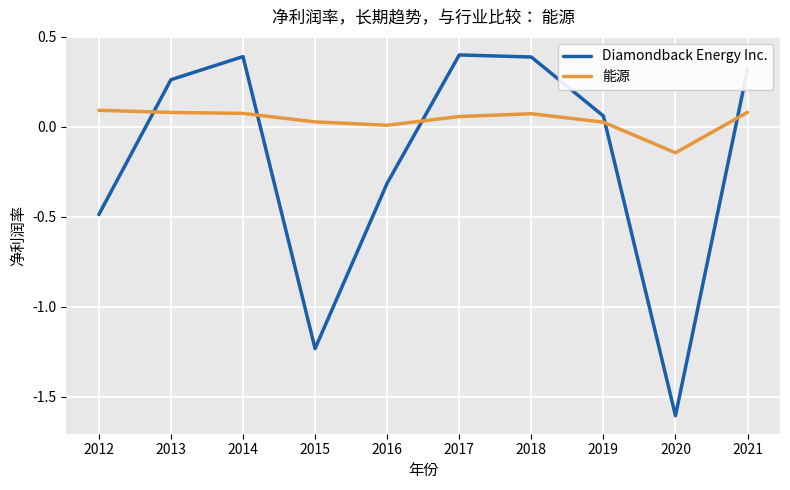

What are all the series names shown in the legend?

Diamondback Energy Inc., 能源